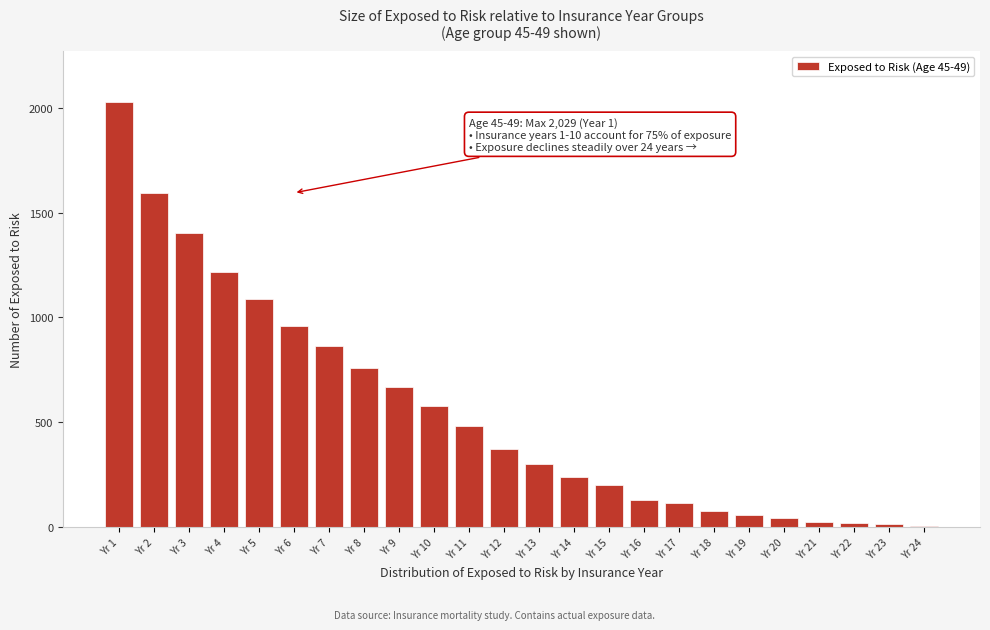

What is the sum of all values?

13228